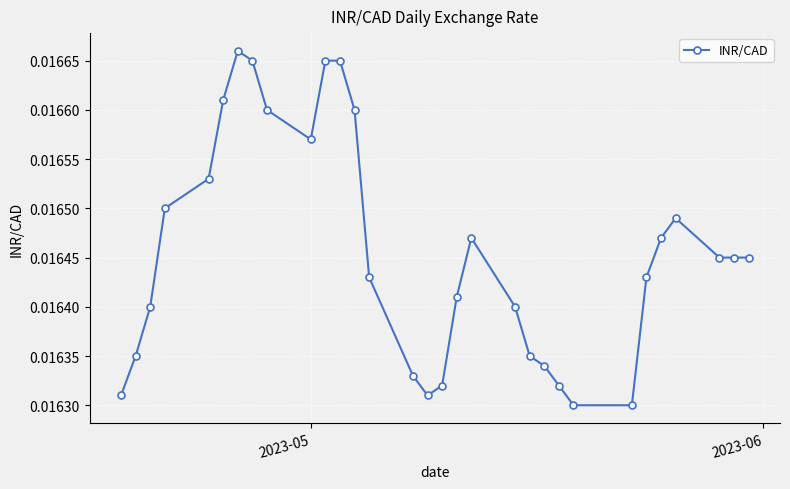

True or false: there are more than 0 points higher than both neighbors.

True